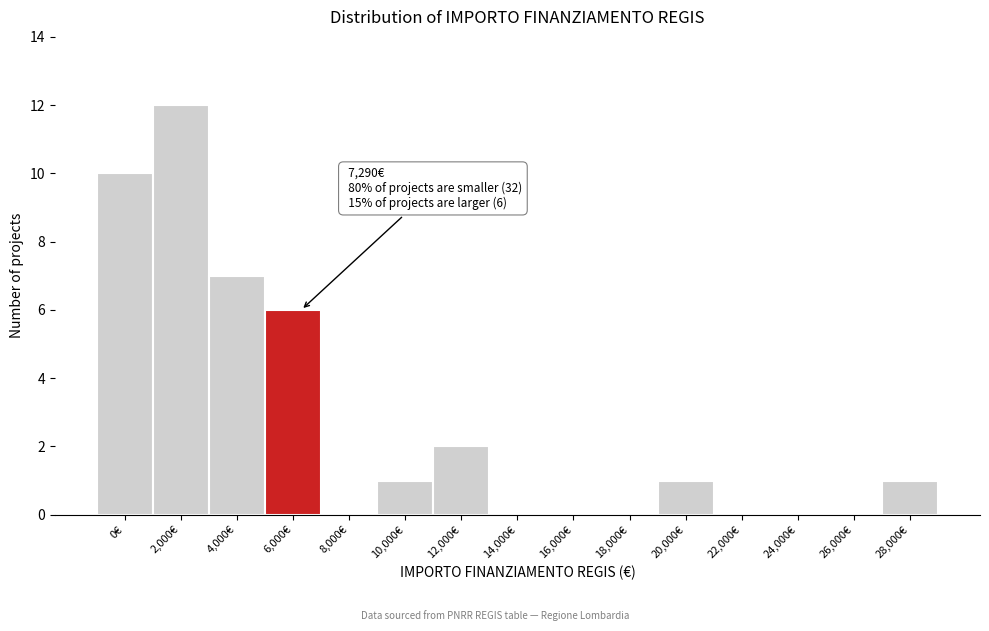

Reading right to left, transcribe all the data shown in this chart.

28,000€=1	26,000€=0	24,000€=0	22,000€=0	20,000€=1	18,000€=0	16,000€=0	14,000€=0	12,000€=2	10,000€=1	8,000€=0	6,000€=6	4,000€=7	2,000€=12	0€=10